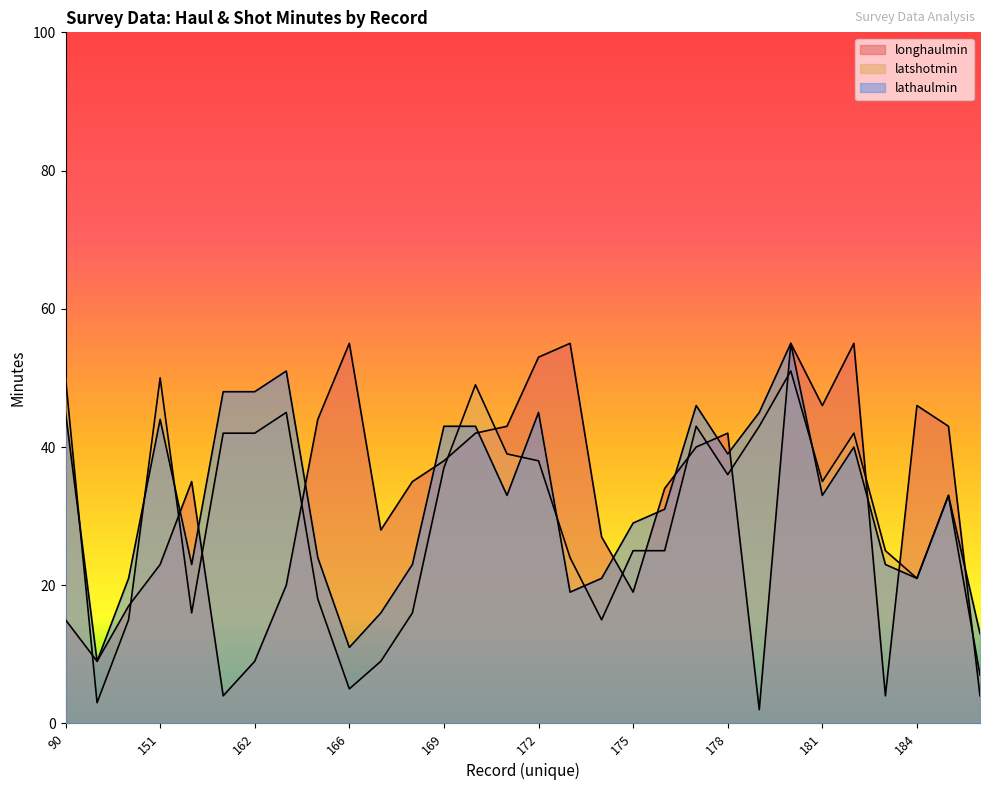

The lathaulmin series shows 29 at 175. True or false?

True